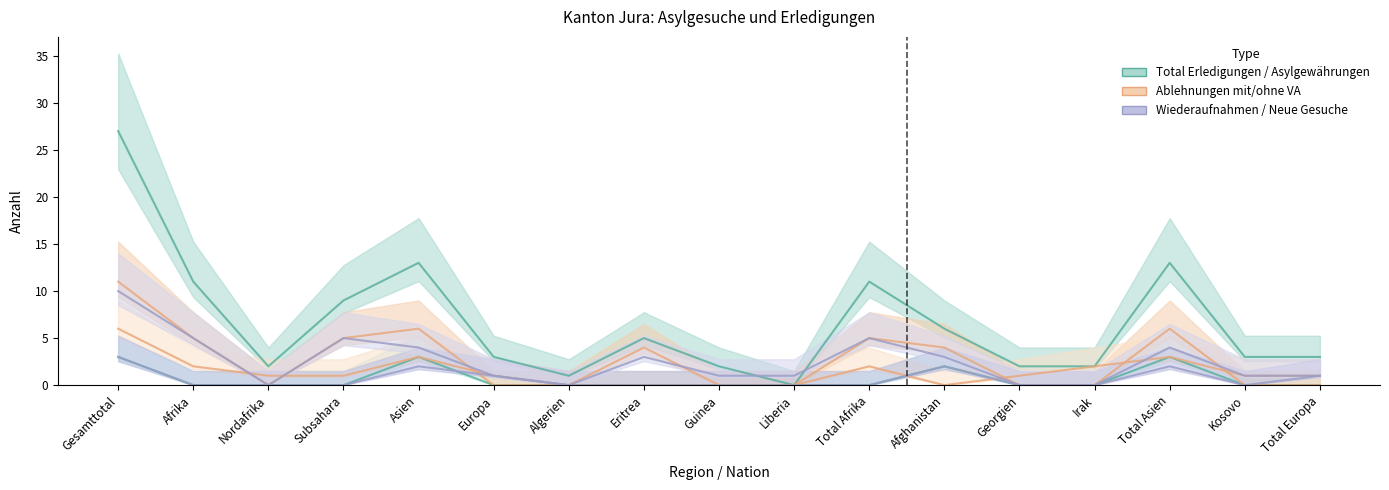

What is the spread (max minus min) of values at Liberia?

1